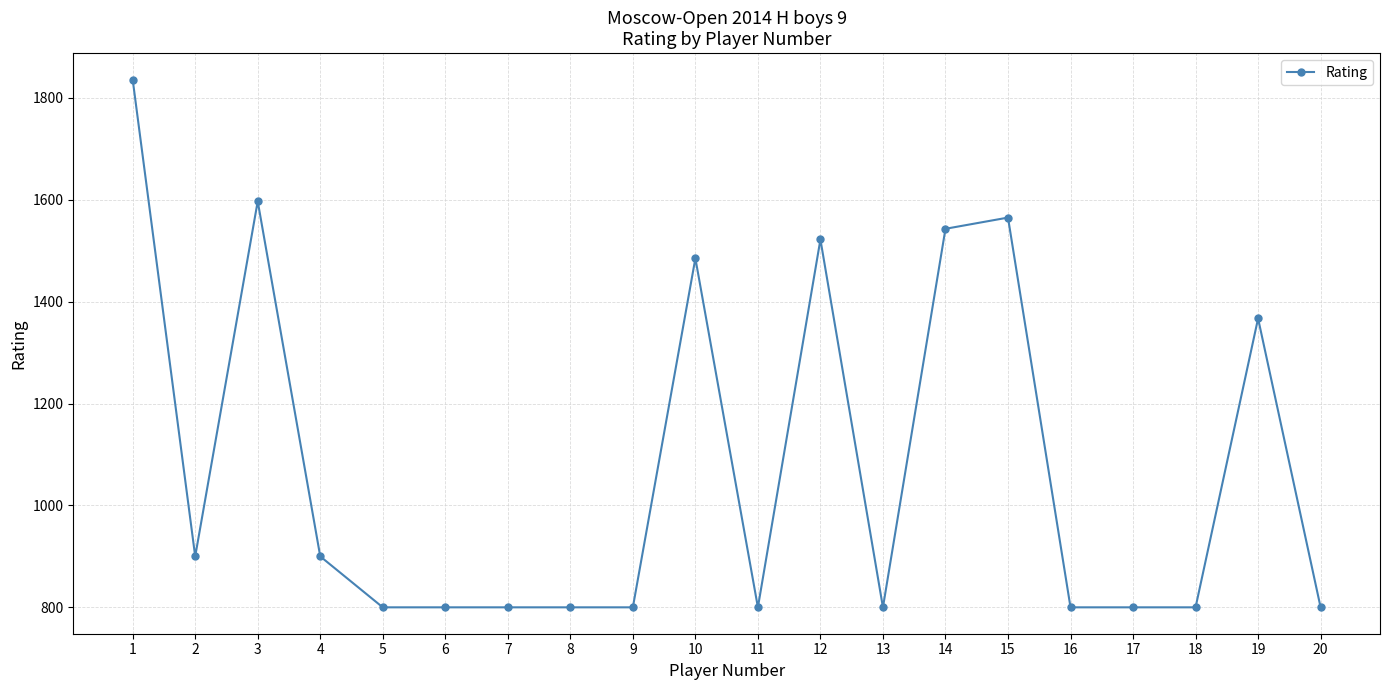

The value at 11 is 302. True or false?

False